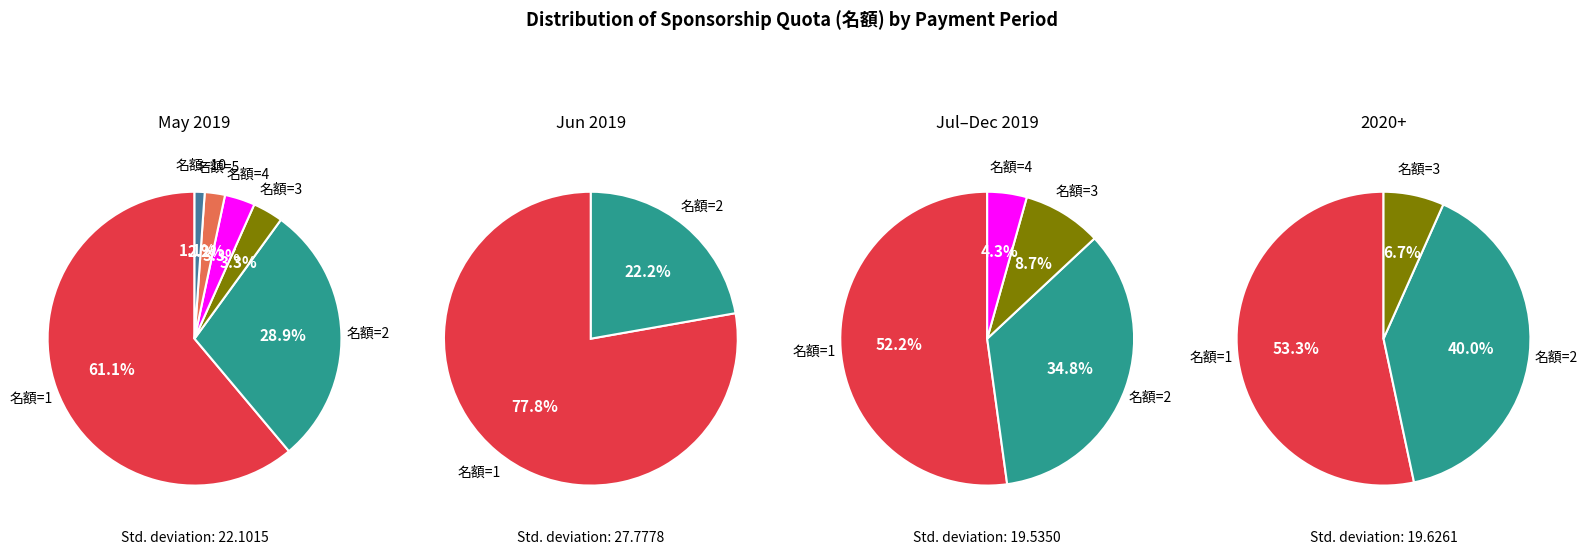

Do 名額=1 and 名額=4 together represent more than half of the pie?

Yes